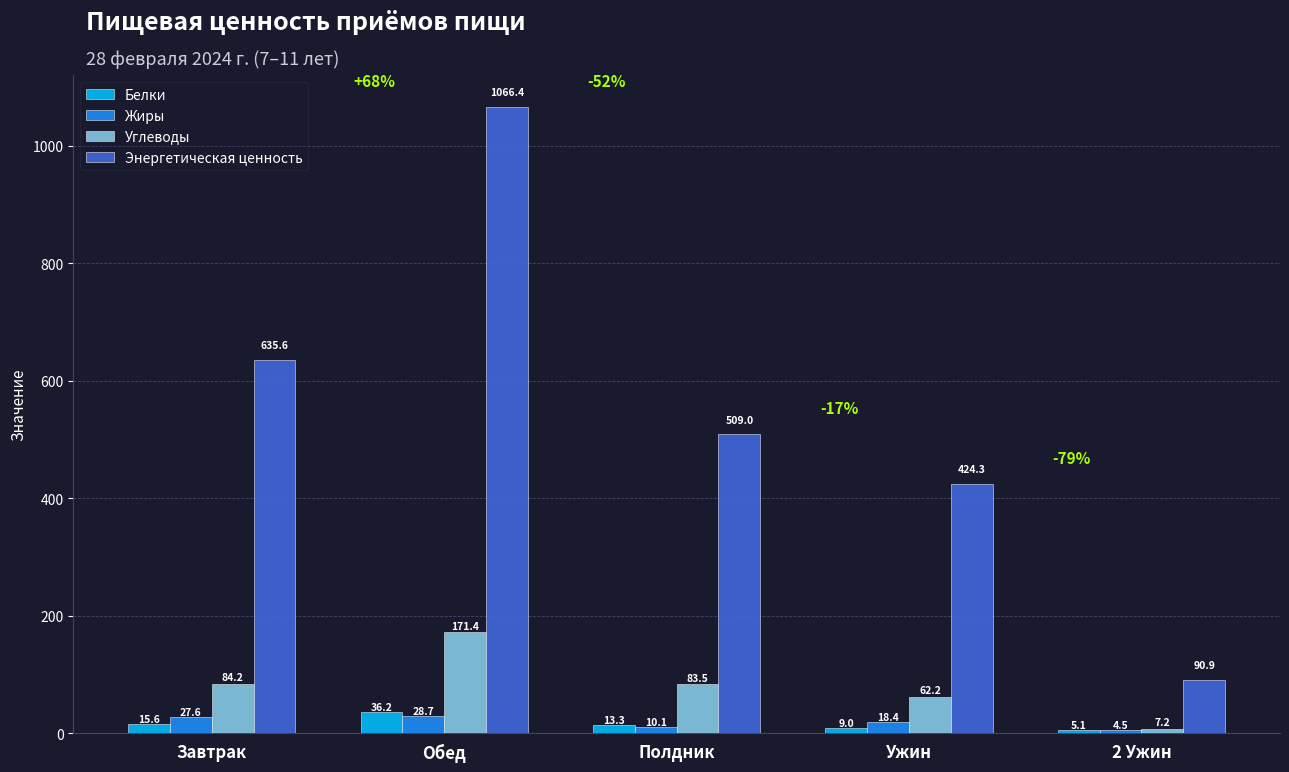

Which series changed the most between Полдник and Ужин?

Энергетическая ценность